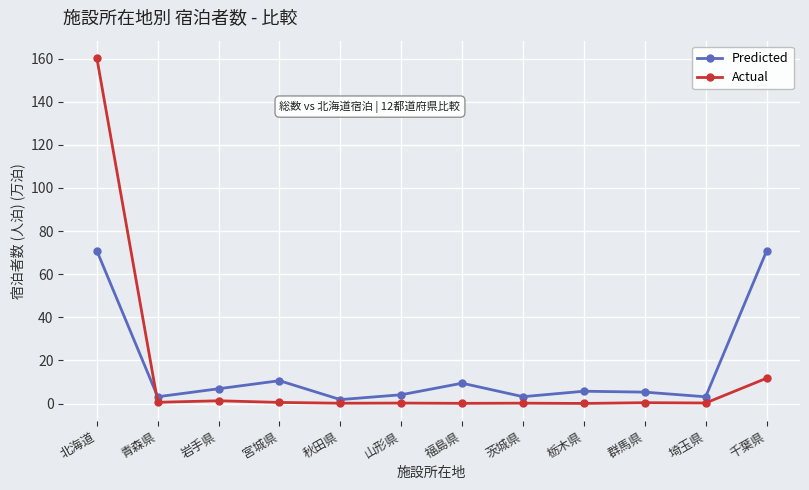

Which series has the largest range (max minus min)?

Actual